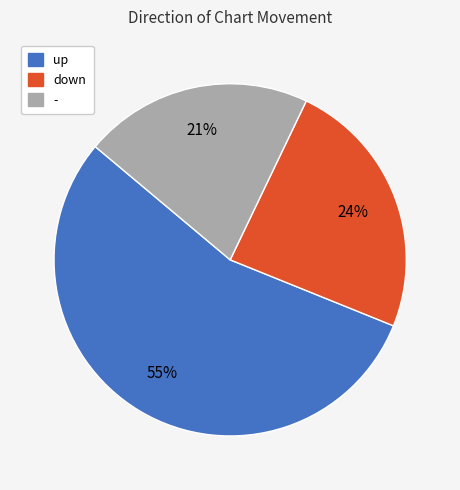

True or false: - accounts for 21% of the total.

True